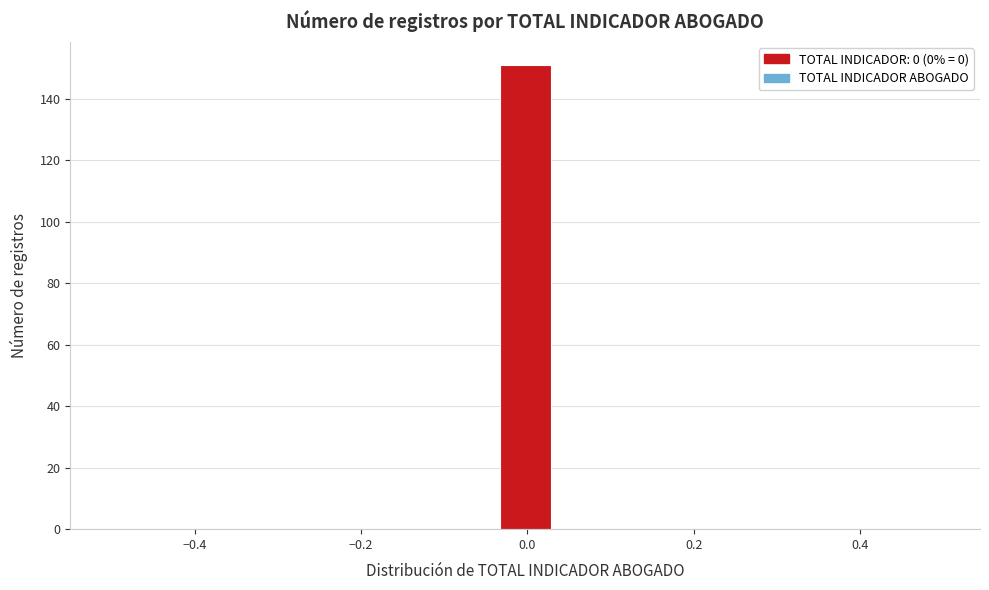

Read against the x-axis, roughly where is the centre of the tallest bar?

0.00